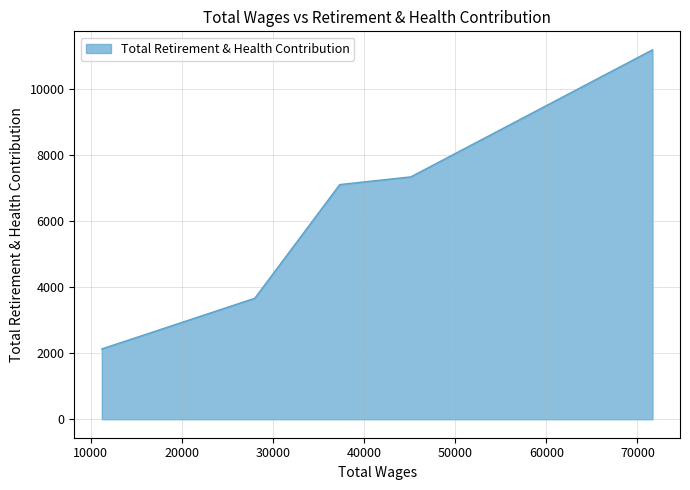

At which category does the chart reach its minimum across all series?

11237.0